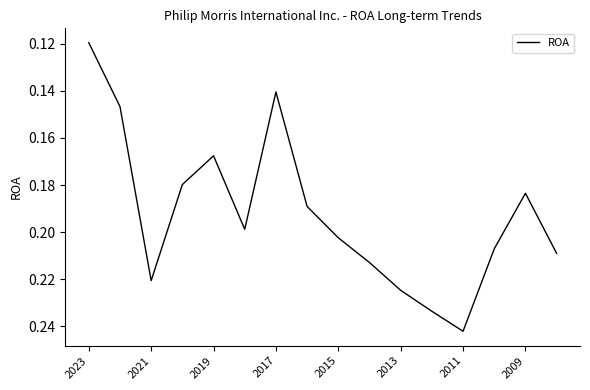

Does the chart display data point markers on the line(s)?

No